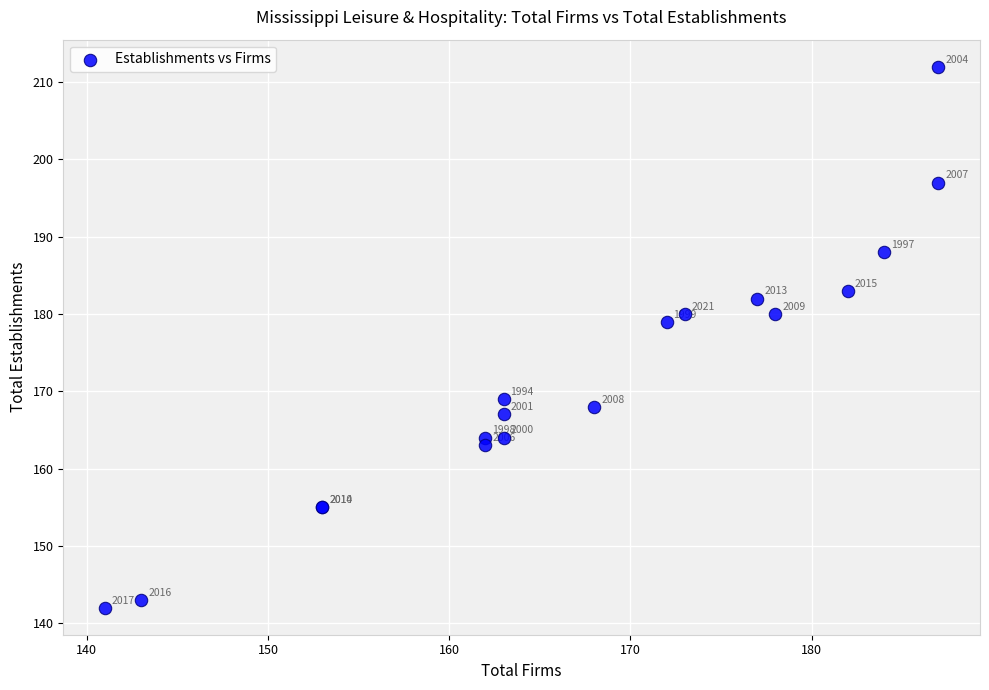

What Y value in the scatter plot is closest to 177?

179